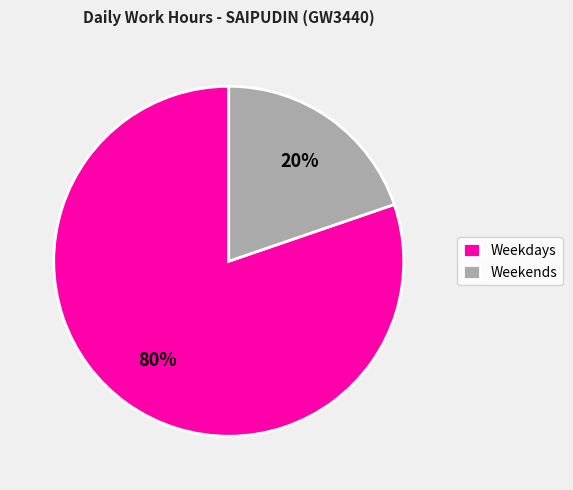

Between Weekdays and Weekends, which is larger?

Weekdays